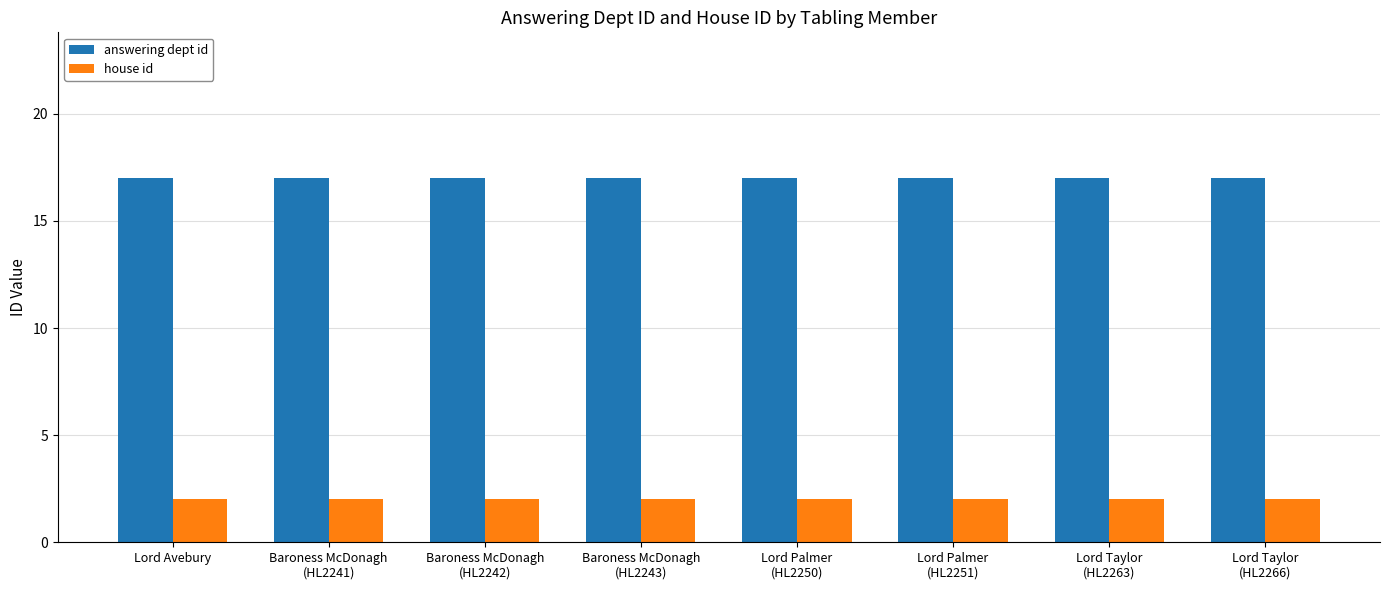

The value of answering dept id at Baroness McDonagh
(HL2242) is 25. True or false?

False